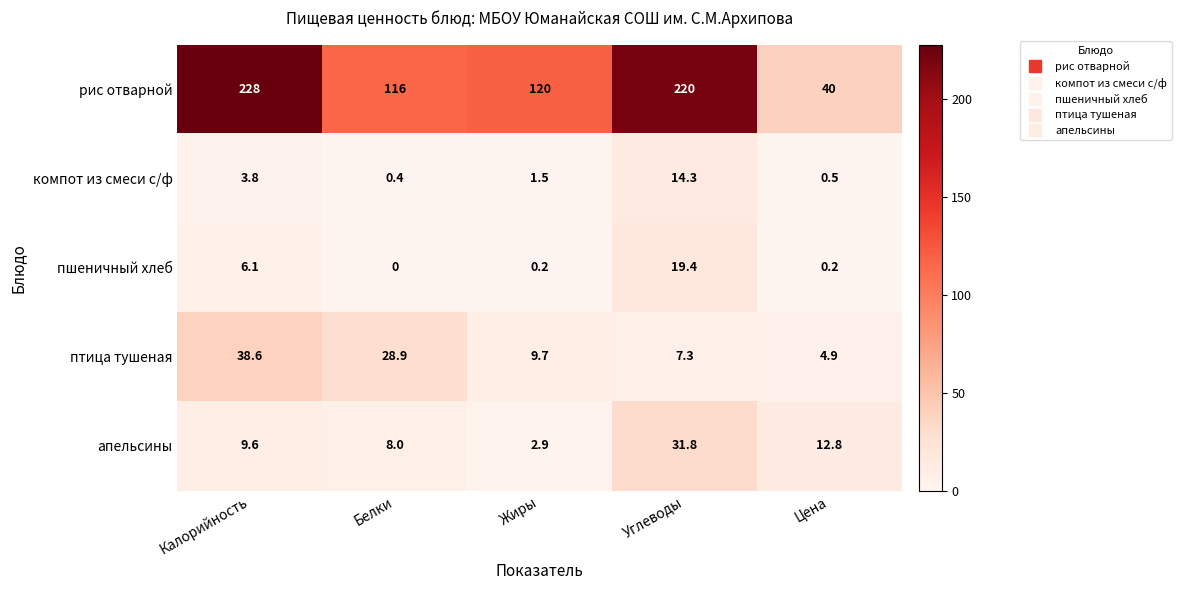

At which category is the sum across all series the highest?

Углеводы